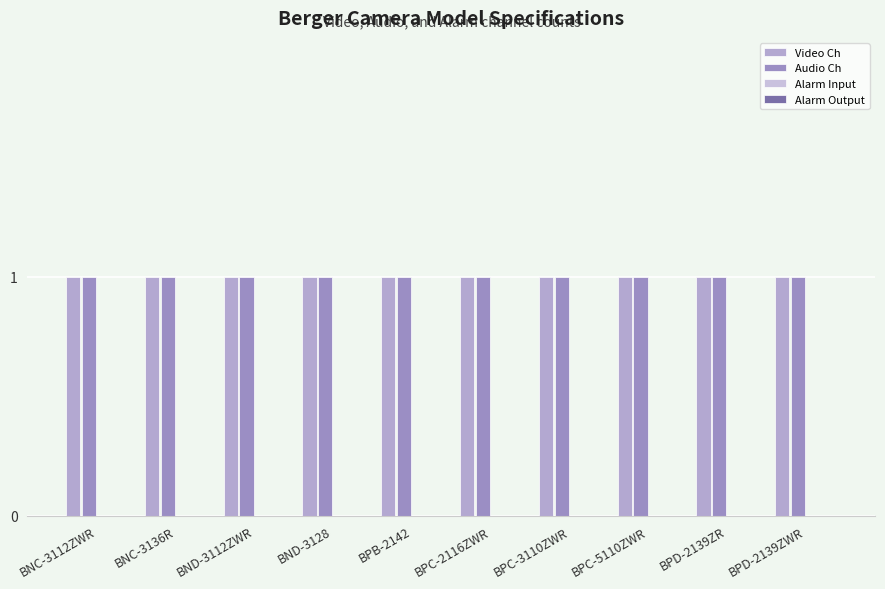

Which series has the largest total across all categories?

Video Ch